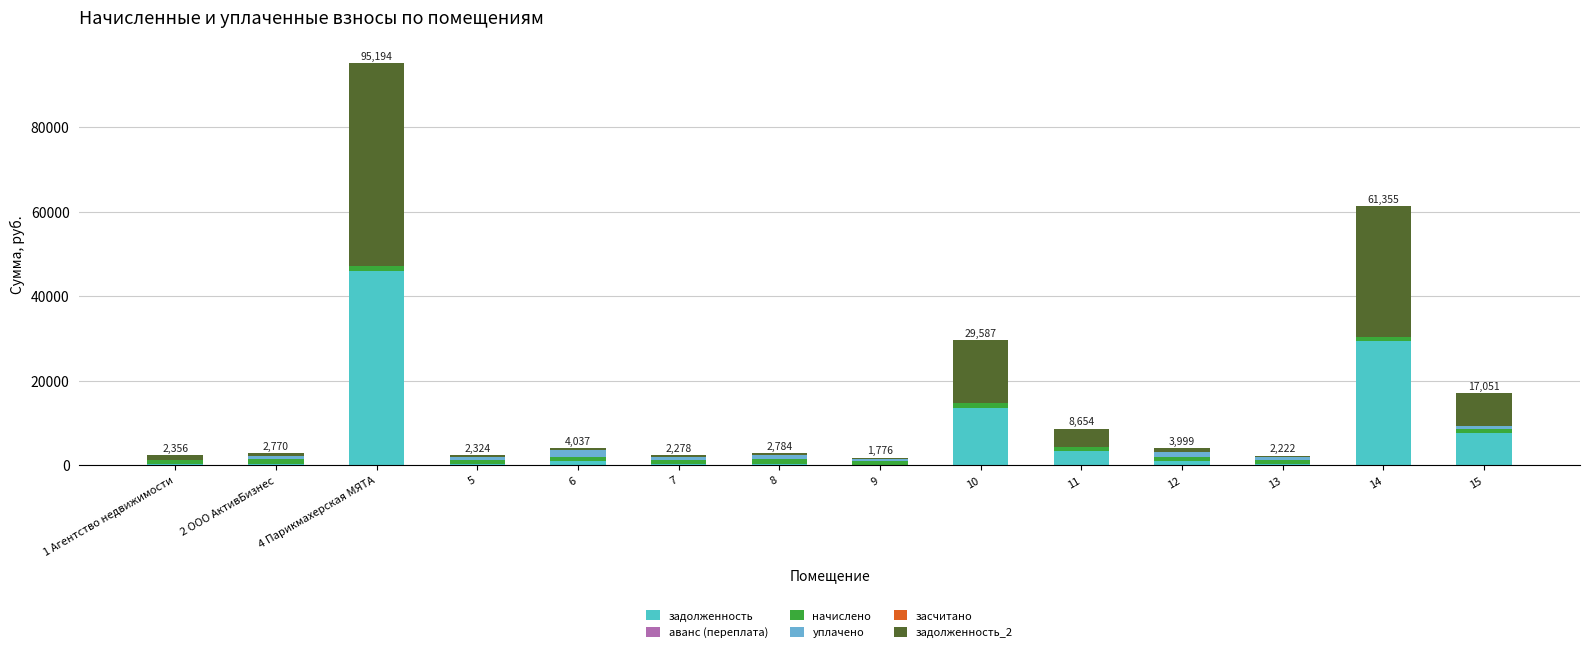

At which category is the sum across all series the highest?

4 Парикмахерская МЯТА